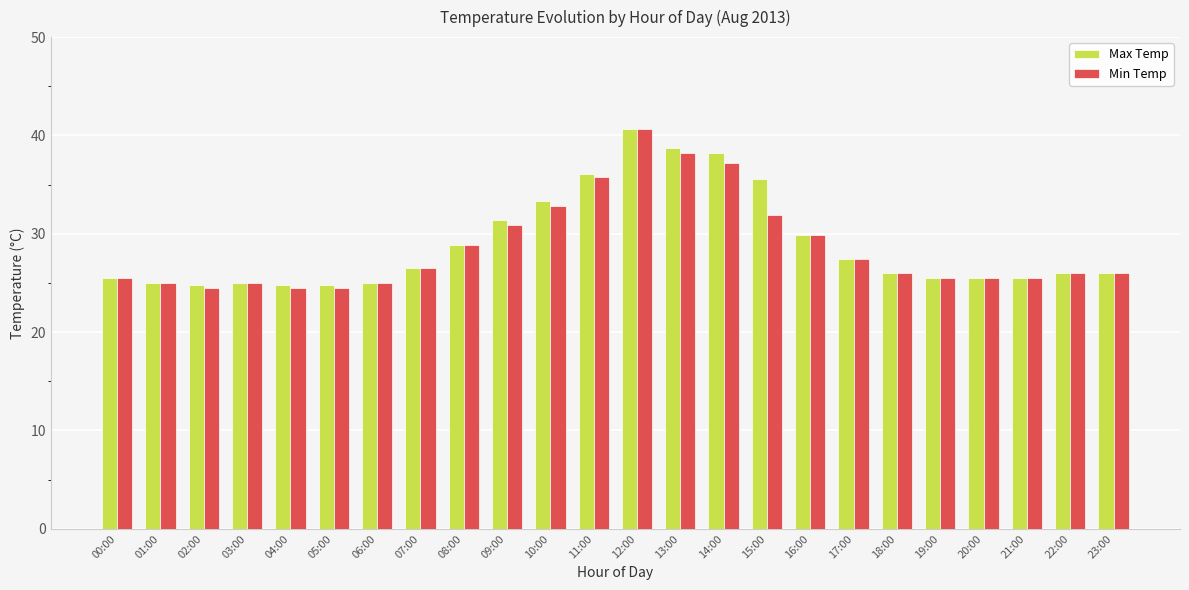

What is the lowest value of the Min Temp series?

24.5